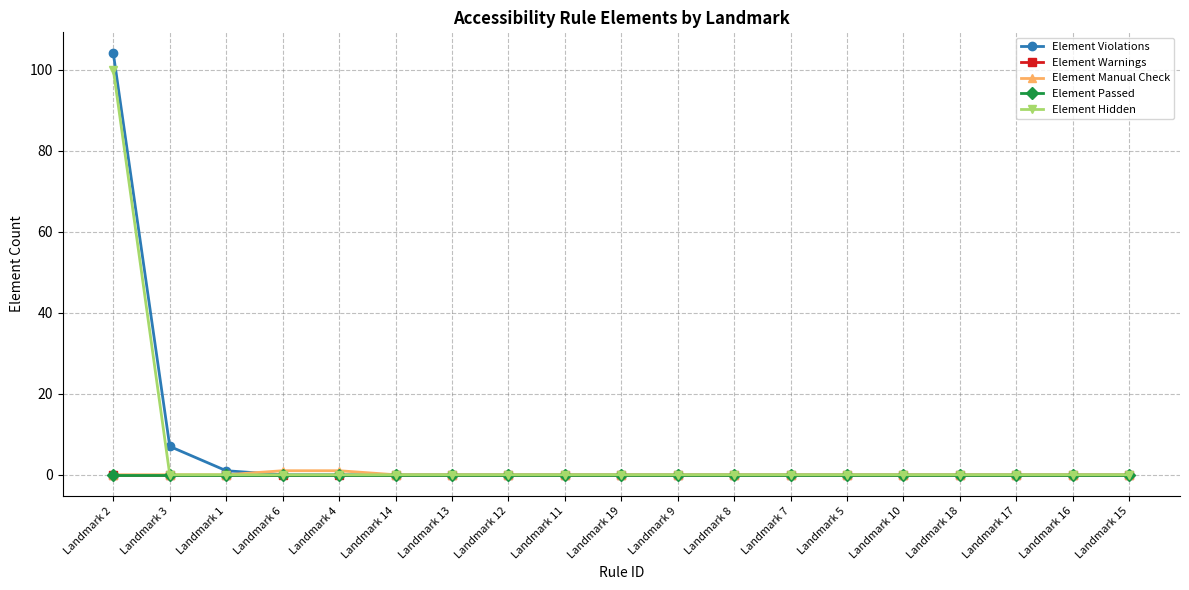

Does the chart have visible grid lines?

Yes